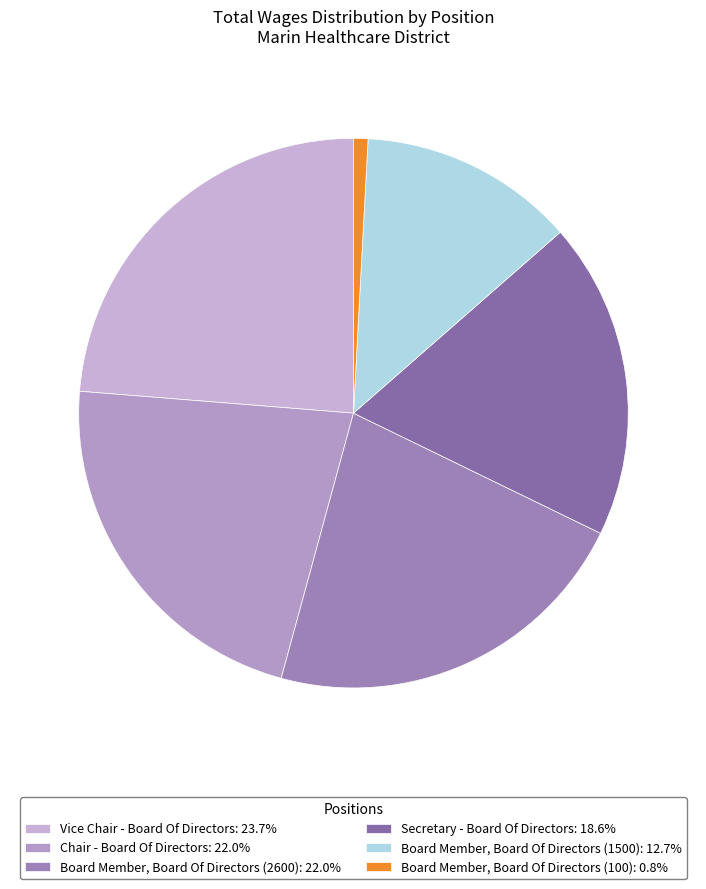

To the nearest percent, what is the average slice percentage?

17%